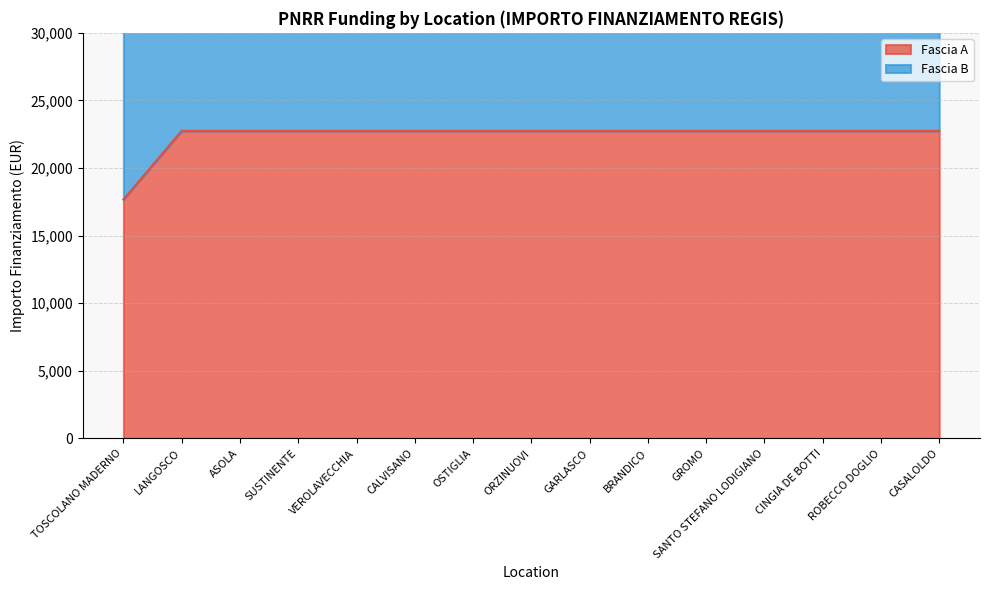

True or false: there are more than 1 points higher than both neighbors.

False